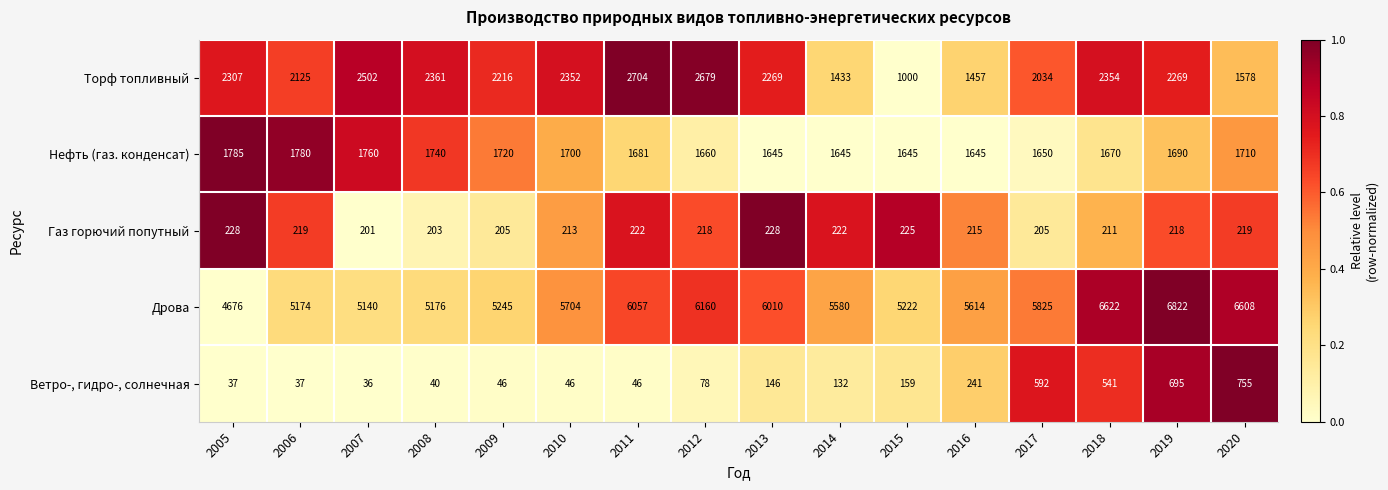

Which series changed the most between 2011 and 2017?

Торф топливный